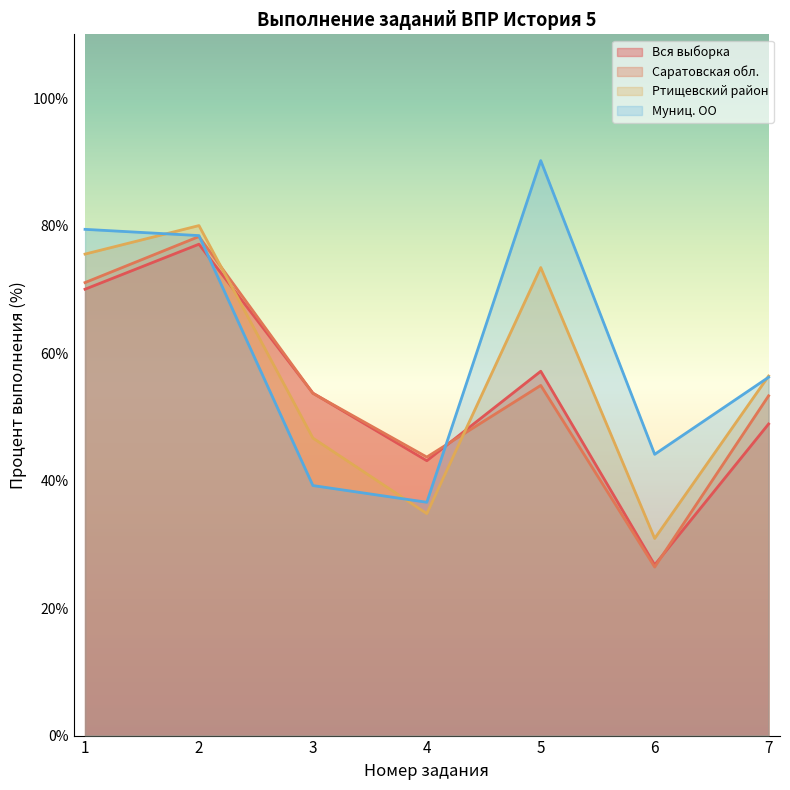

Reading right to left, list all the values displayed in this chart.

Вся выборка: 48.9	26.8	57.1	43.1	53.7	77.1	70.0
Саратовская обл.: 53.3	26.4	54.9	43.7	53.7	78.3	71.1
Ртищевский район: 56.4	30.9	73.4	34.8	46.7	80.0	75.5
Муниц. ОО: 56.2	44.1	90.2	36.6	39.2	78.4	79.4